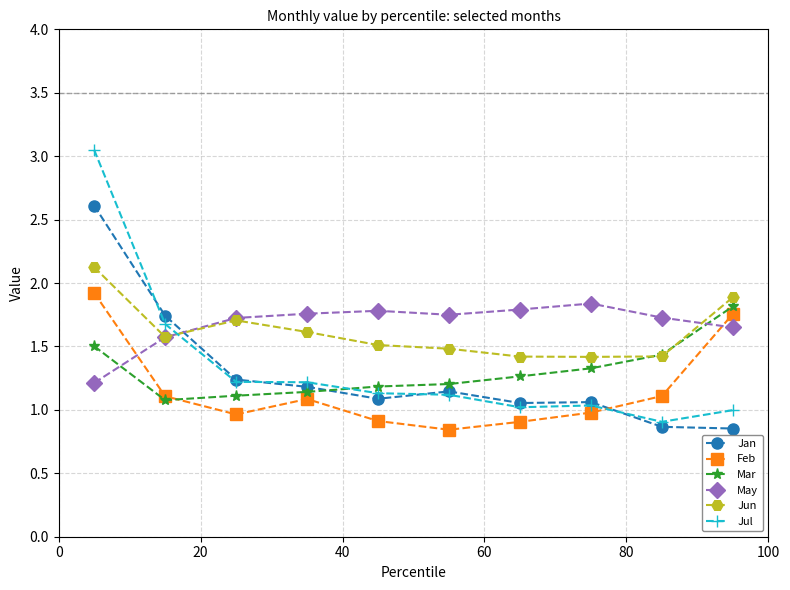

How many data points does each series have?

10